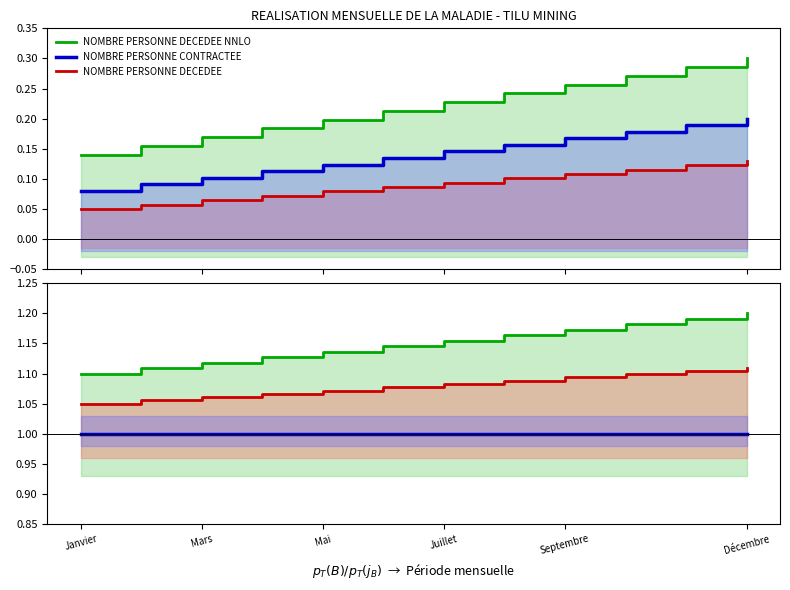

Reading left to right, what are all the values shown in this chart?

NOMBRE PERSONNE DECEDEE NNLO: Janvier=0.1	Mars=0.2	Mai=0.2	Juillet=0.2	Septembre=0.2	Décembre=0.2	6=0.2	7=0.2	8=0.3	9=0.3	10=0.3	11=0.3
NOMBRE PERSONNE CONTRACTEE: Janvier=0.1	Mars=0.1	Mai=0.1	Juillet=0.1	Septembre=0.1	Décembre=0.1	6=0.1	7=0.2	8=0.2	9=0.2	10=0.2	11=0.2
NOMBRE PERSONNE DECEDEE: Janvier=0.1	Mars=0.1	Mai=0.1	Juillet=0.1	Septembre=0.1	Décembre=0.1	6=0.1	7=0.1	8=0.1	9=0.1	10=0.1	11=0.1
DECEDEE ratio: Janvier=1.1	Mars=1.1	Mai=1.1	Juillet=1.1	Septembre=1.1	Décembre=1.1	6=1.2	7=1.2	8=1.2	9=1.2	10=1.2	11=1.2
CONTRACTEE ratio: Janvier=1.0	Mars=1.0	Mai=1.0	Juillet=1.0	Septembre=1.0	Décembre=1.0	6=1.0	7=1.0	8=1.0	9=1.0	10=1.0	11=1.0
DECEDEE alt: Janvier=1.1	Mars=1.1	Mai=1.1	Juillet=1.1	Septembre=1.1	Décembre=1.1	6=1.1	7=1.1	8=1.1	9=1.1	10=1.1	11=1.1